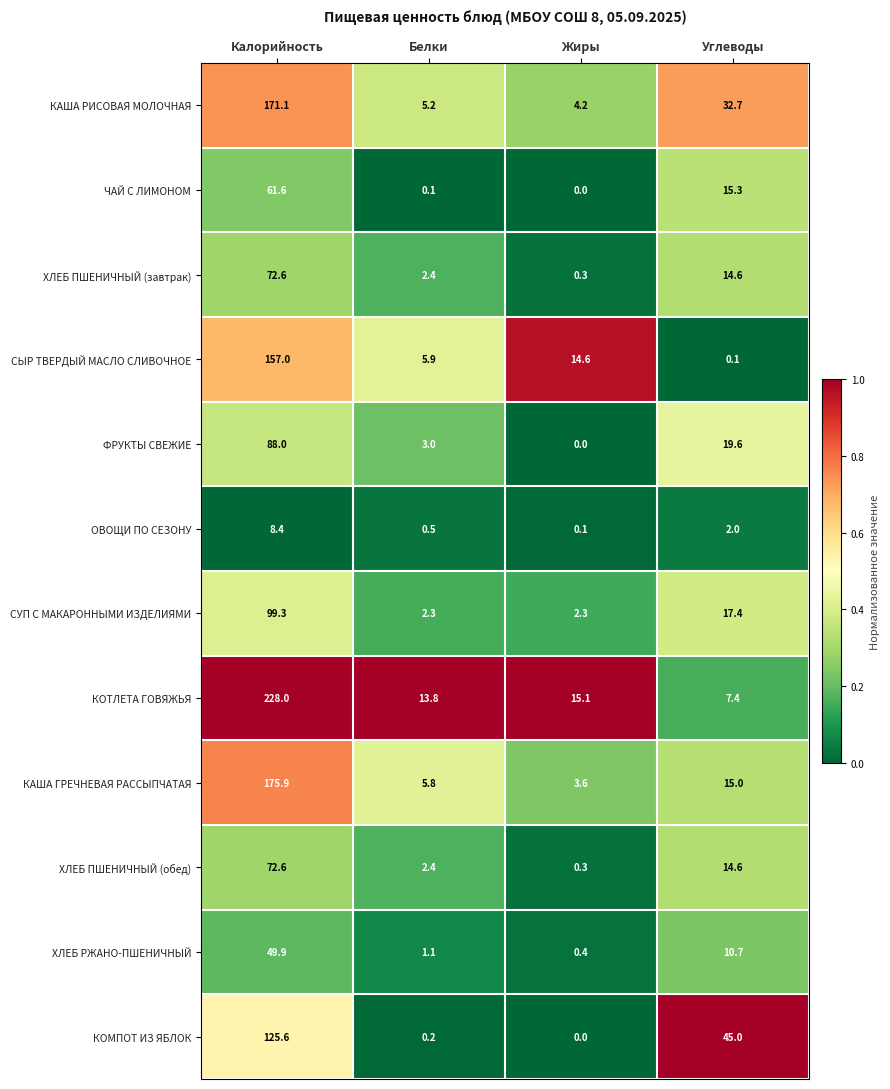

Which series changed the most between Белки and Жиры?

СЫР ТВЕРДЫЙ МАСЛО СЛИВОЧНОЕ